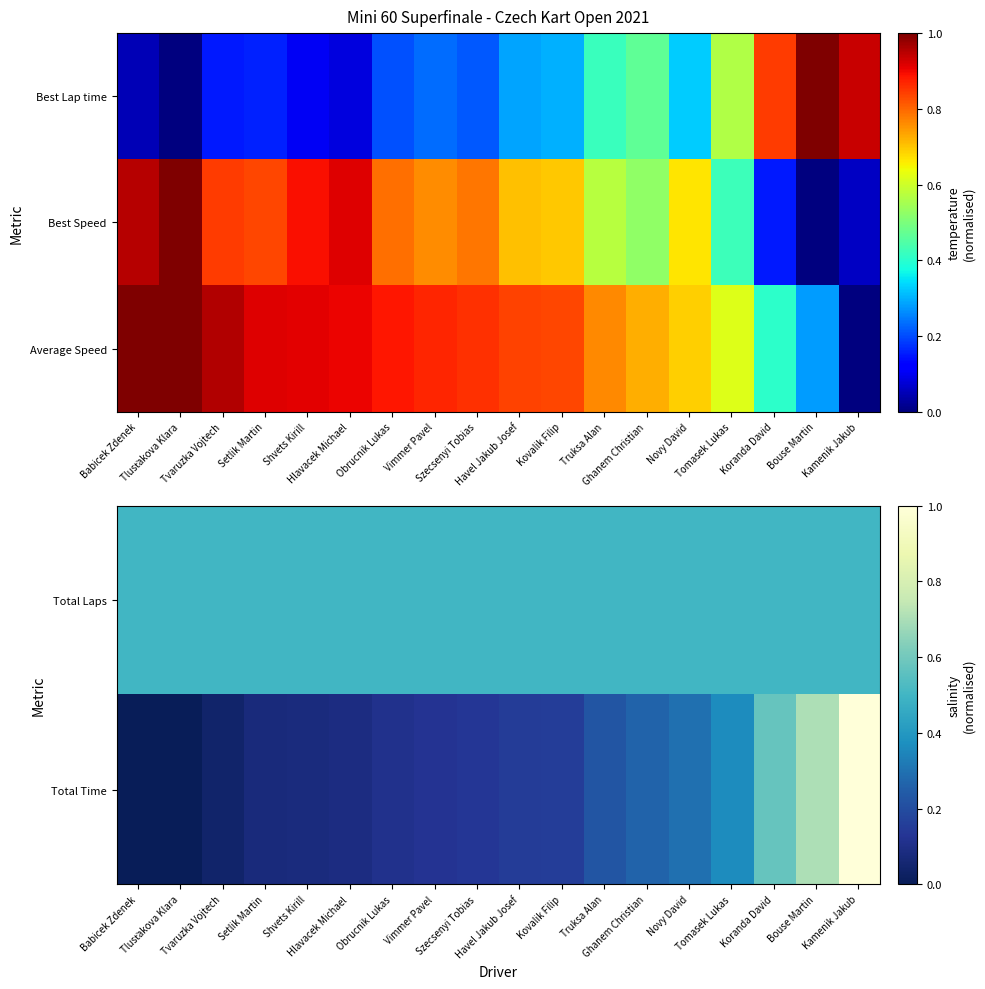

What value does the Total Time series have at Novy David?

0.3